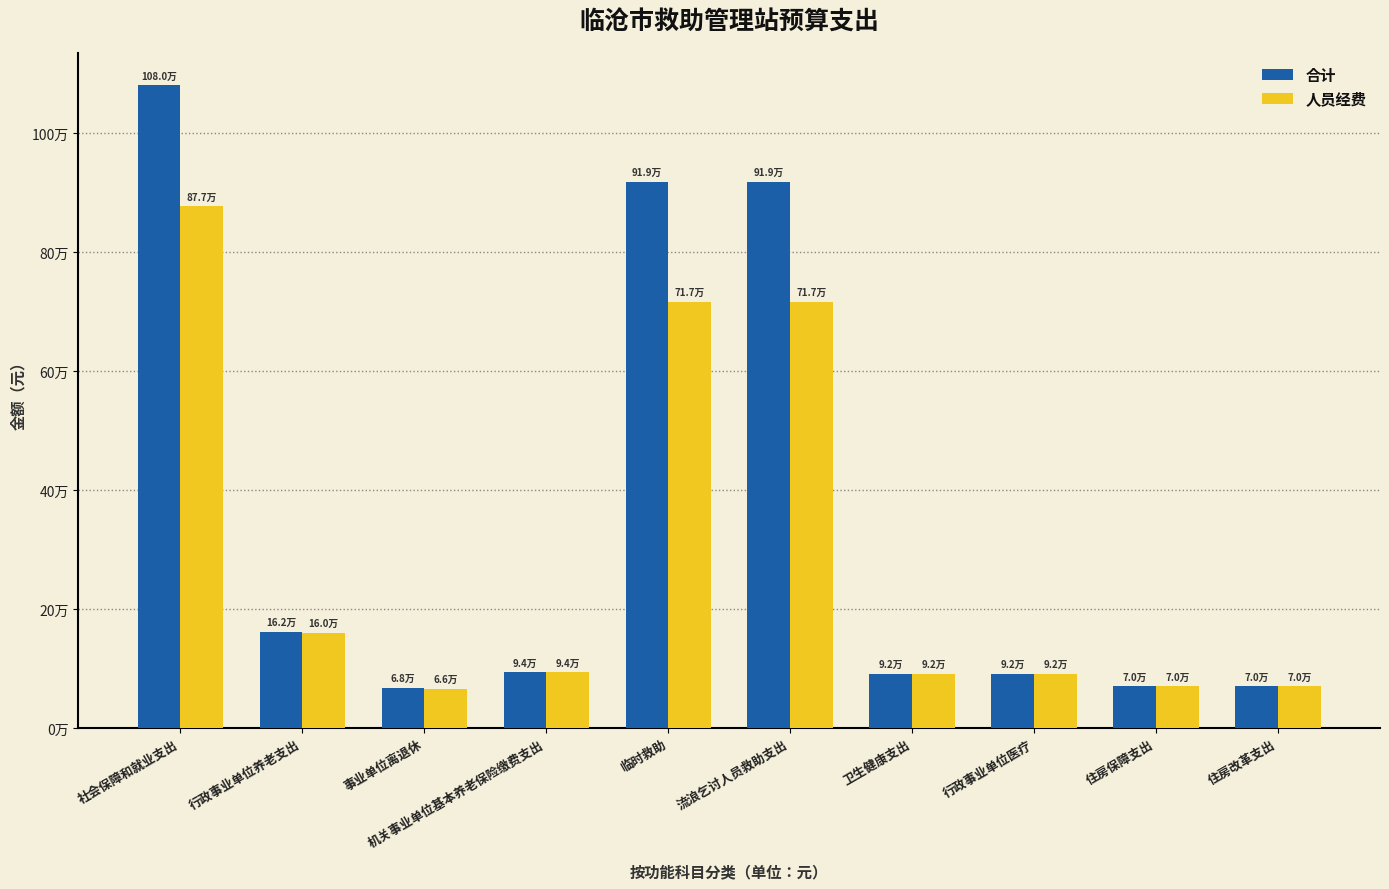

True or false: 合计 has a value of 97156.3 at 住房保障支出.

False